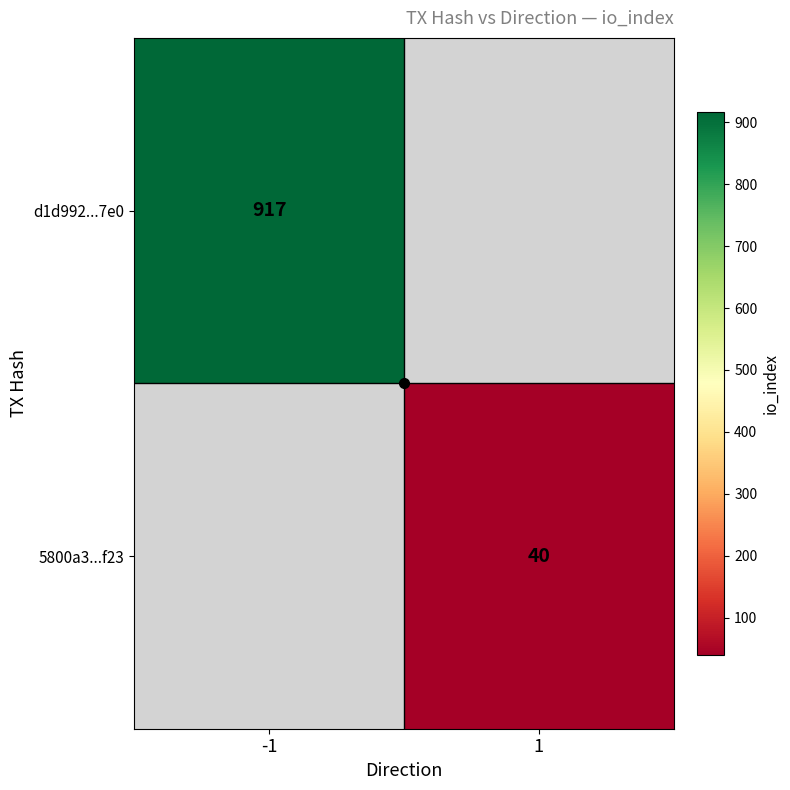

Which has a higher value, 1 or -1?

-1